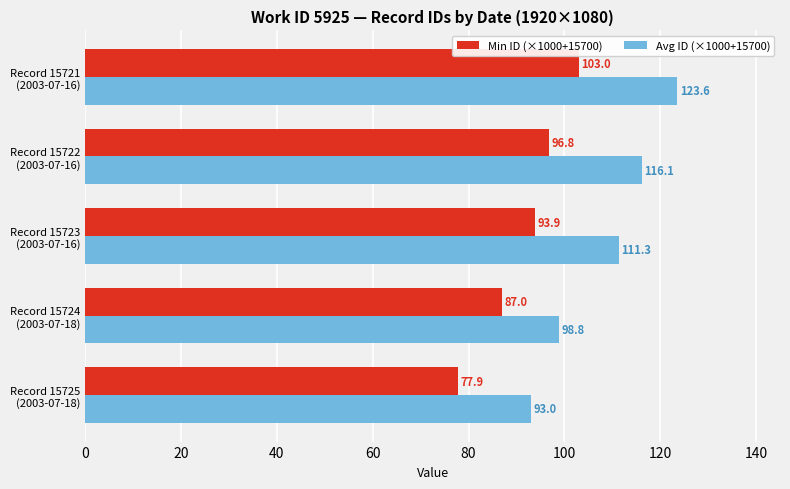

Which category has the highest value across all series?

Record 15721
(2003-07-16)